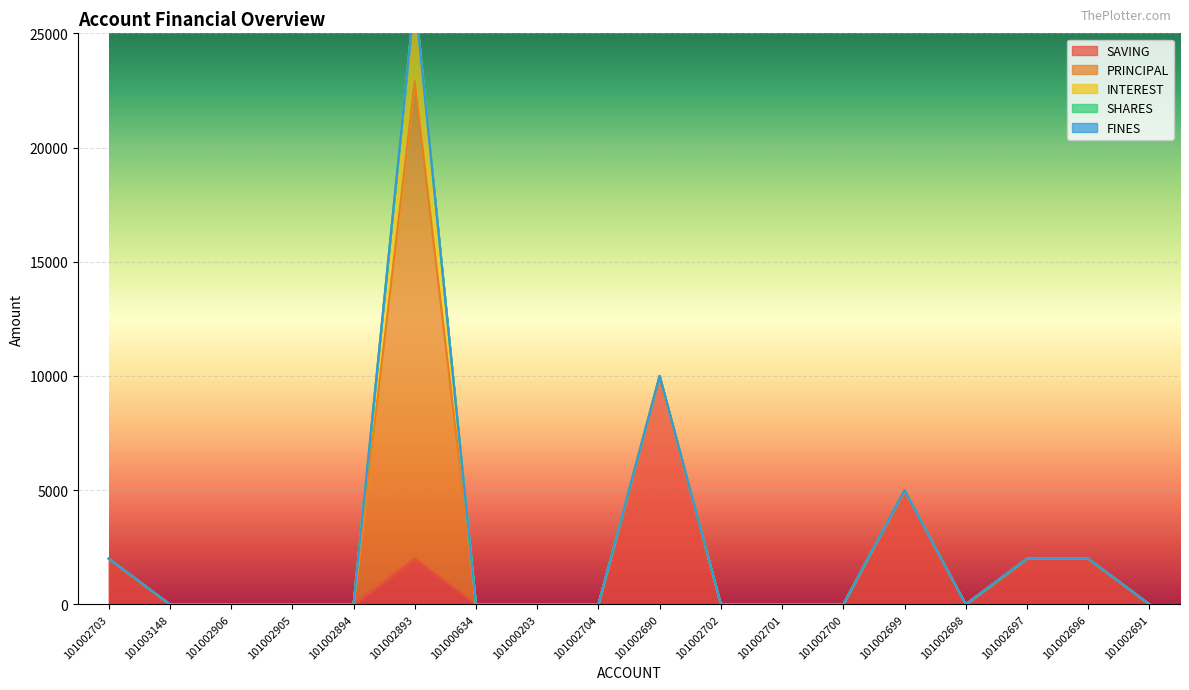

The INTEREST series shows -1236 at 101000203. True or false?

False